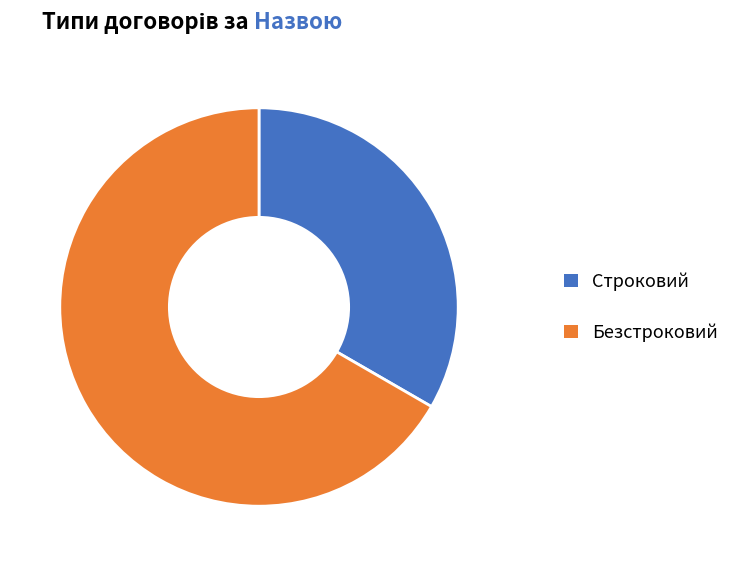

How many segments does this pie chart have?

2